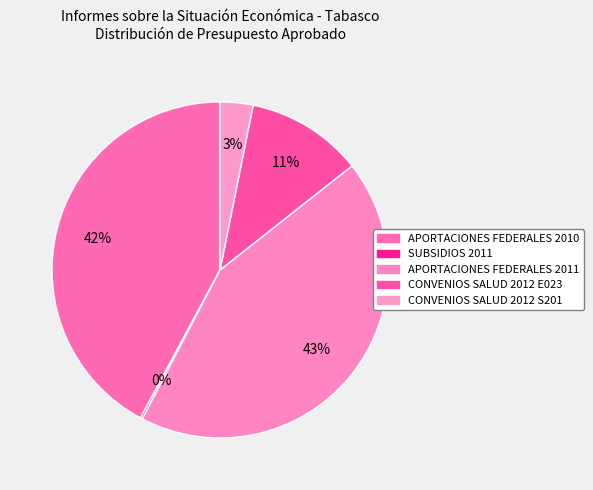

What portion of the pie excludes SUBSIDIOS 2011?

99.8%